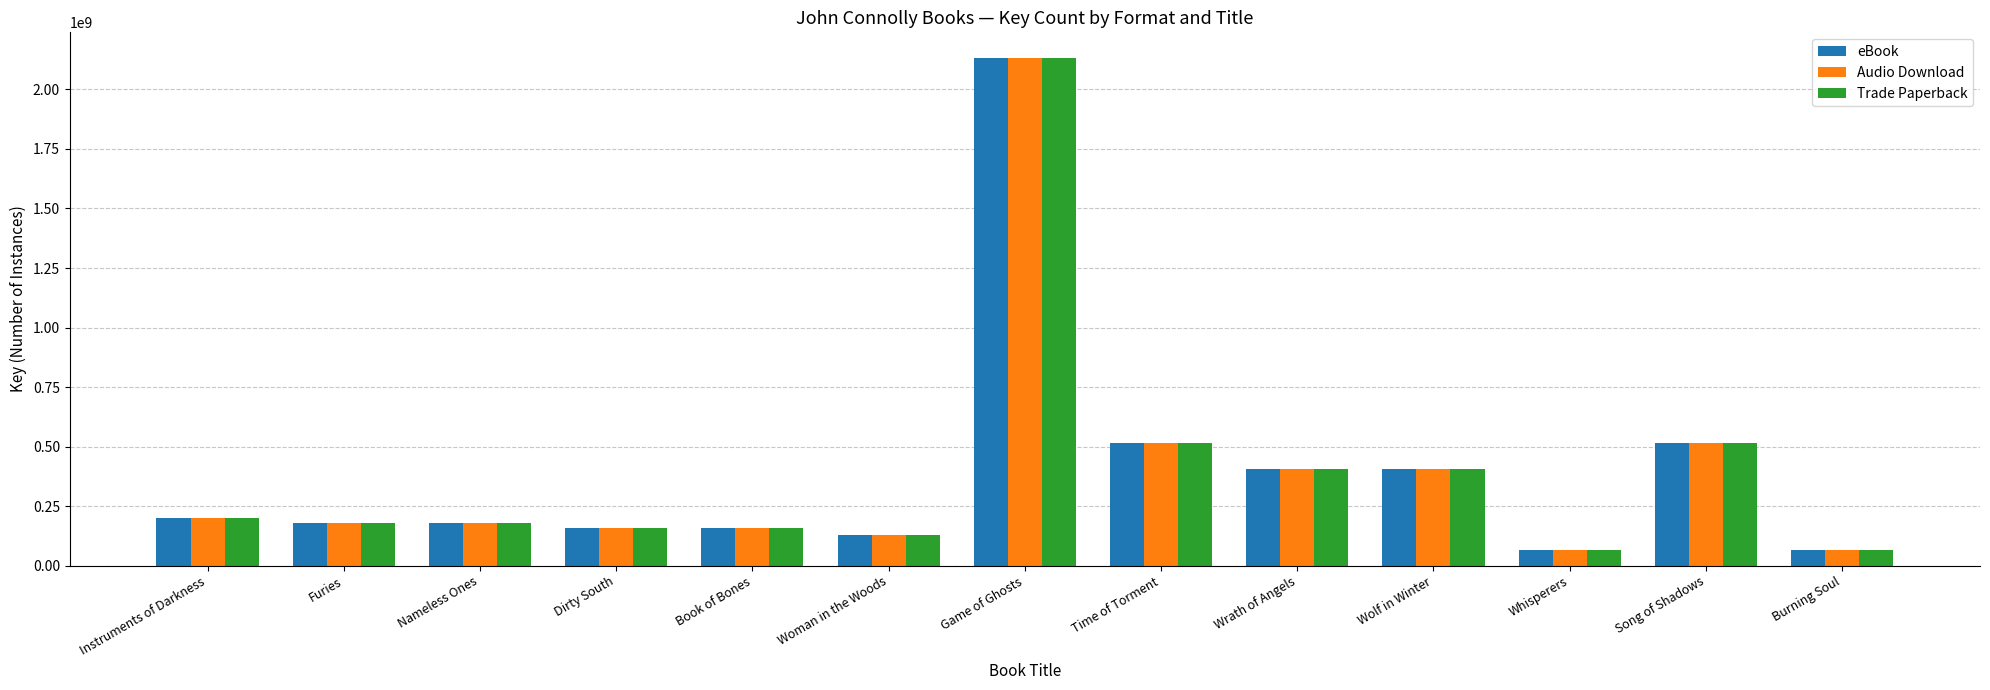

How many groups of bars are there?

13